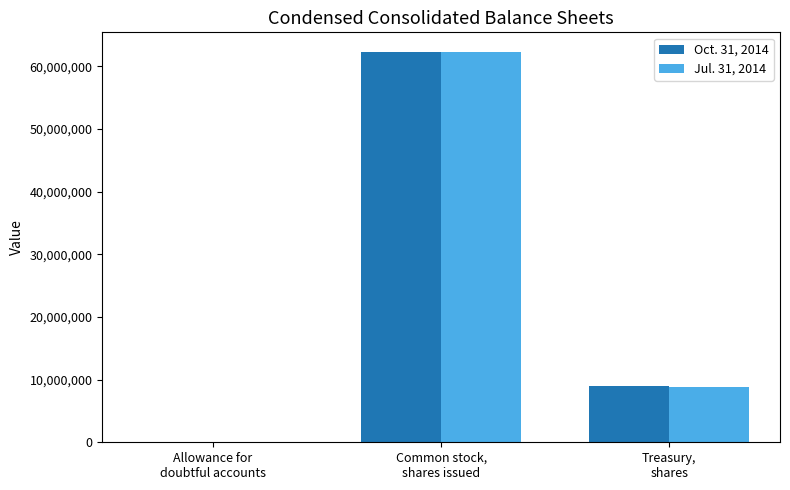

Between Allowance for
doubtful accounts and Common stock,
shares issued, which series saw the biggest shift?

Oct. 31, 2014